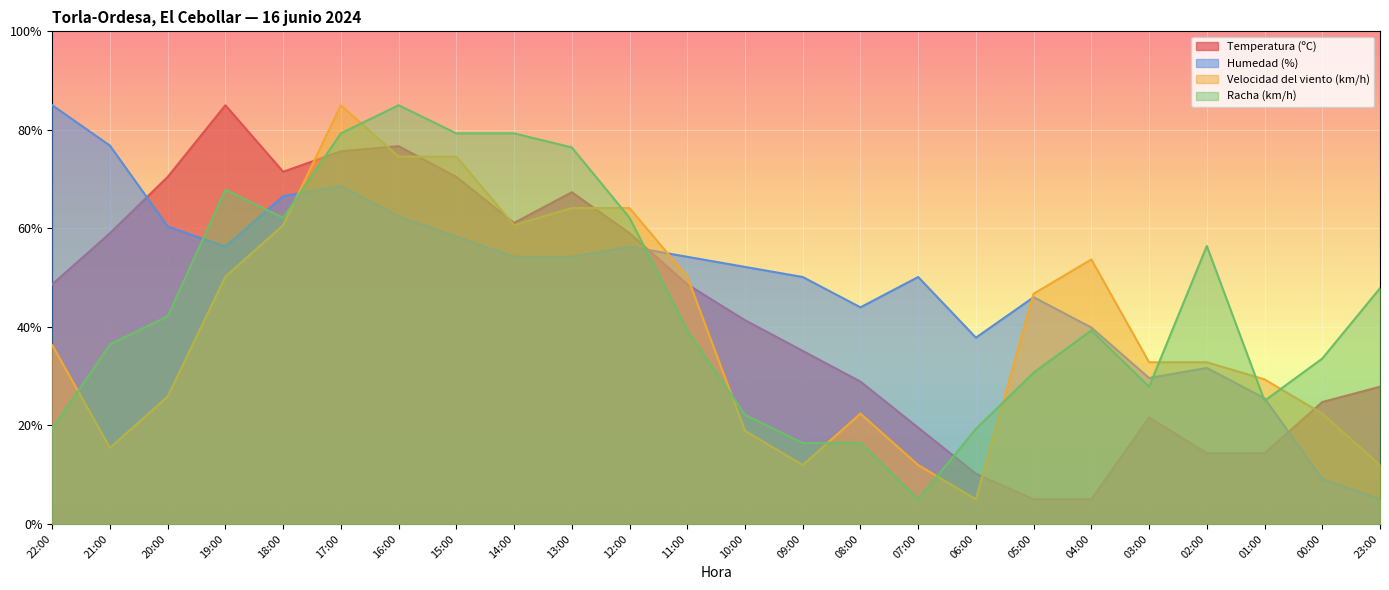

What is the difference between the maximum and minimum values in the Temperatura (ºC) series?

80.0